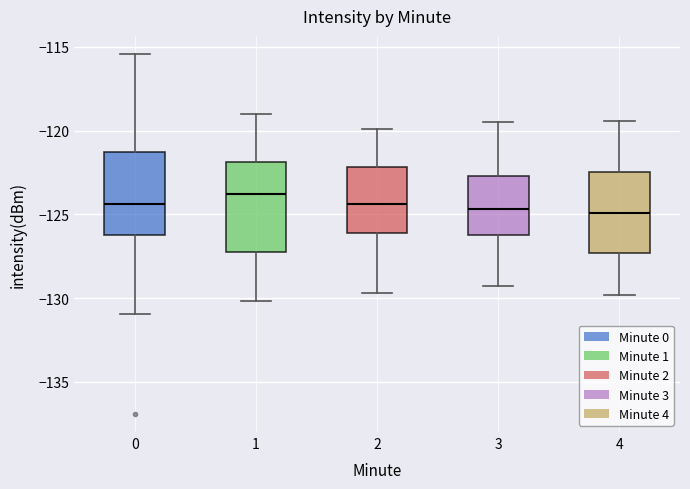

Reading left to right, transcribe this box plot: for each box, give where its median line is, the range the box spans, and where its two whiskers end, as read against the y-axis. The values are not printed on the chart, so give them approximately, as read against the axis.

0: median -124.5, box -126.0 to -121.5, whiskers -131.0 to -115.5
1: median -124.0, box -127.5 to -122.0, whiskers -130.0 to -119.0
2: median -124.5, box -126.0 to -122.0, whiskers -129.5 to -120.0
3: median -124.5, box -126.0 to -122.5, whiskers -129.5 to -119.5
4: median -125.0, box -127.5 to -122.5, whiskers -130.0 to -119.5